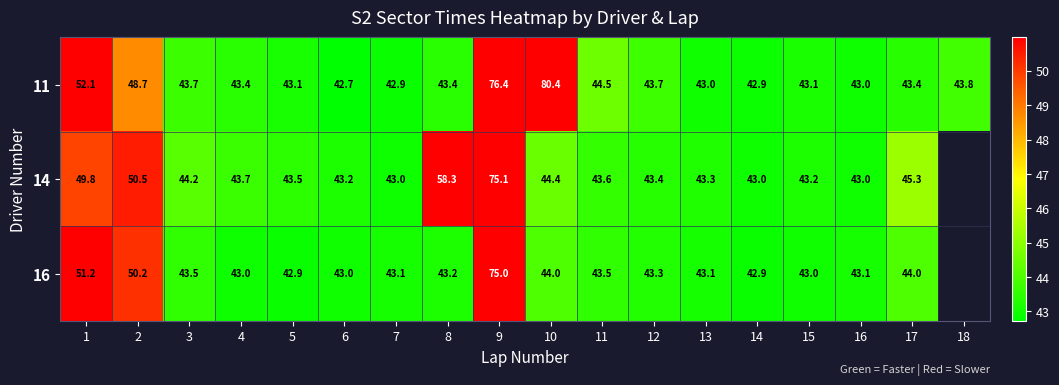

What is the spread (max minus min) of values at 8?

15.1